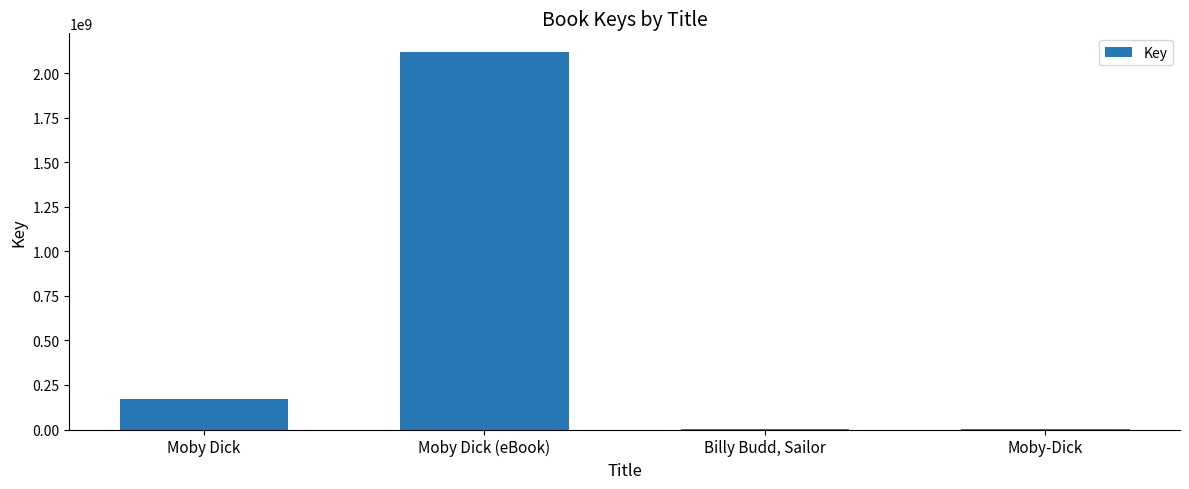

At which label is the value closest to 1059652061?

Moby Dick